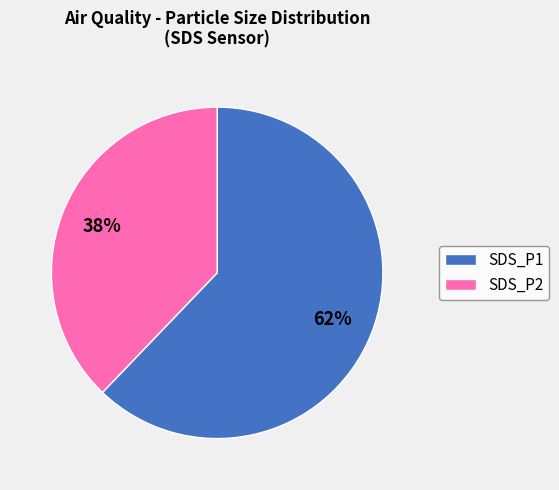

To the nearest percent, what is the combined percentage of SDS_P1 and SDS_P2?

100%